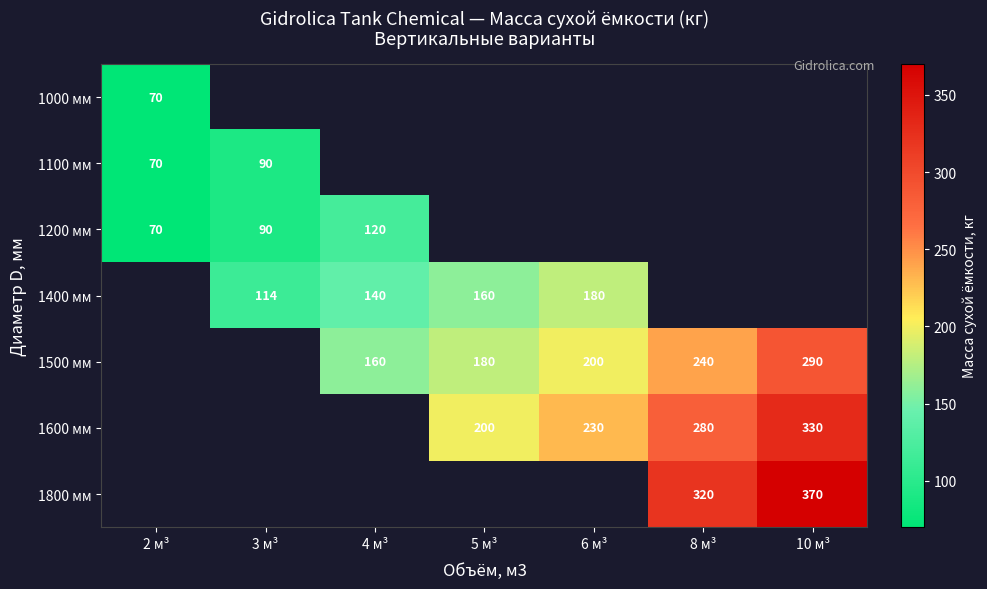

True or false: 1600 мм has a value of 230 at 6 м³.

True